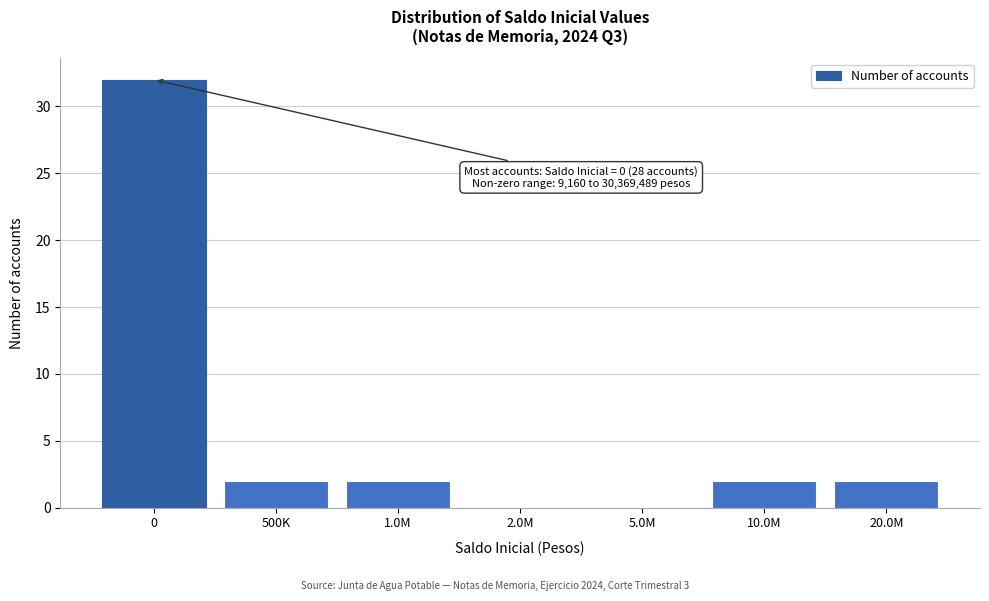

Reading left to right, list all the values displayed in this chart.

0=32	500K=2	1.0M=2	2.0M=0	5.0M=0	10.0M=2	20.0M=2